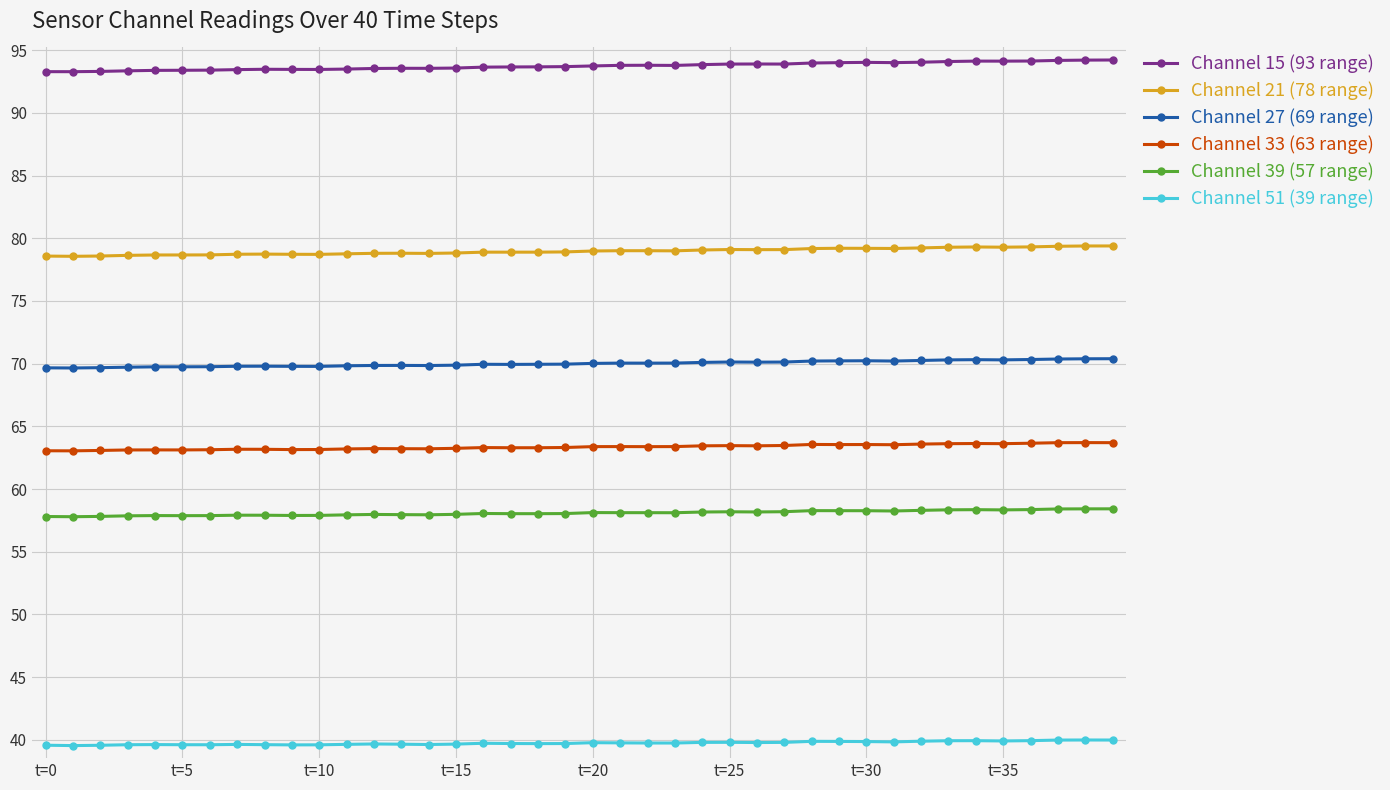

What is the minimum value shown in the chart?

39.5